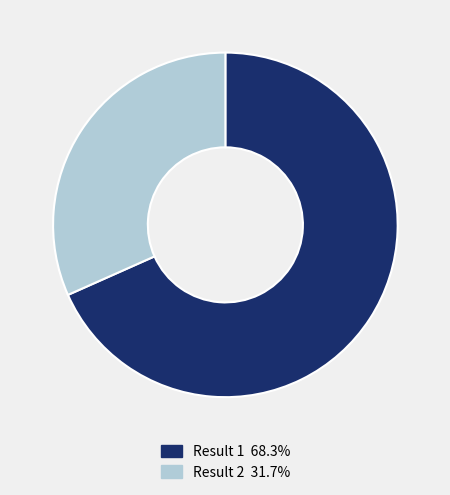

Which slice represents more than half of the pie?

Result 1